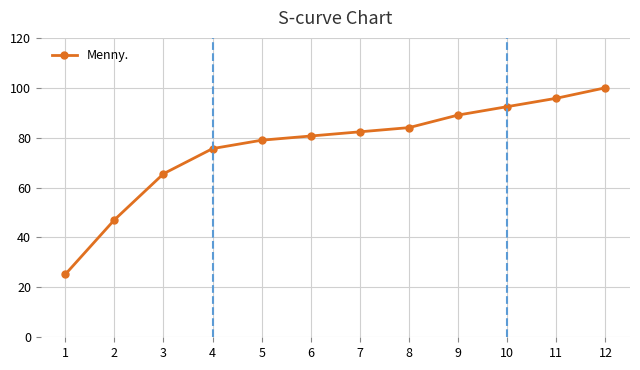

Which label corresponds to the smallest value in the chart?

1